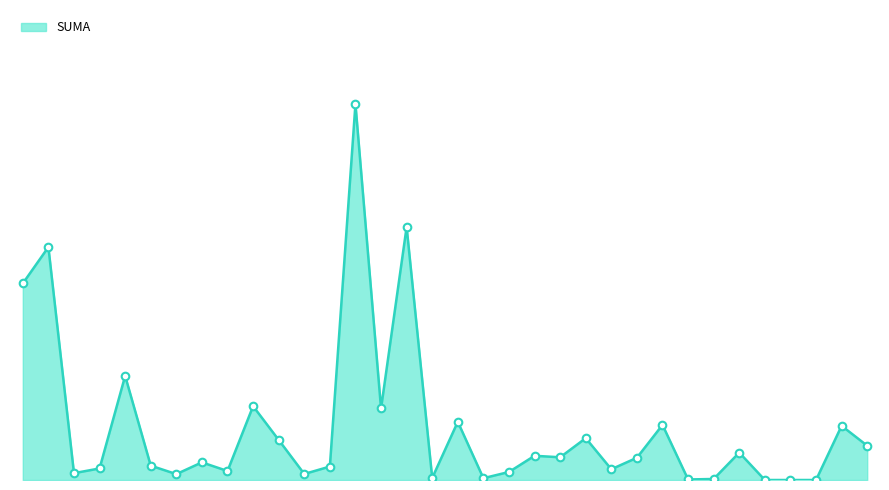

Is this an area chart (filled region under the line)?

Yes